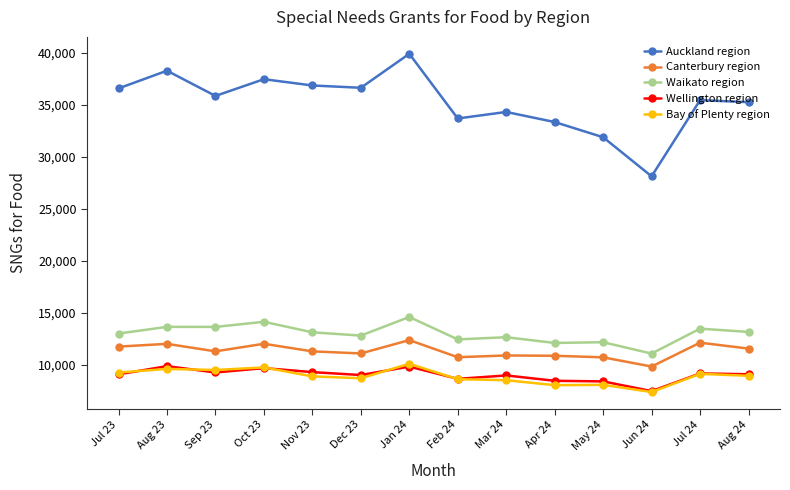

At how many categories does at least one series exceed 9360?

14